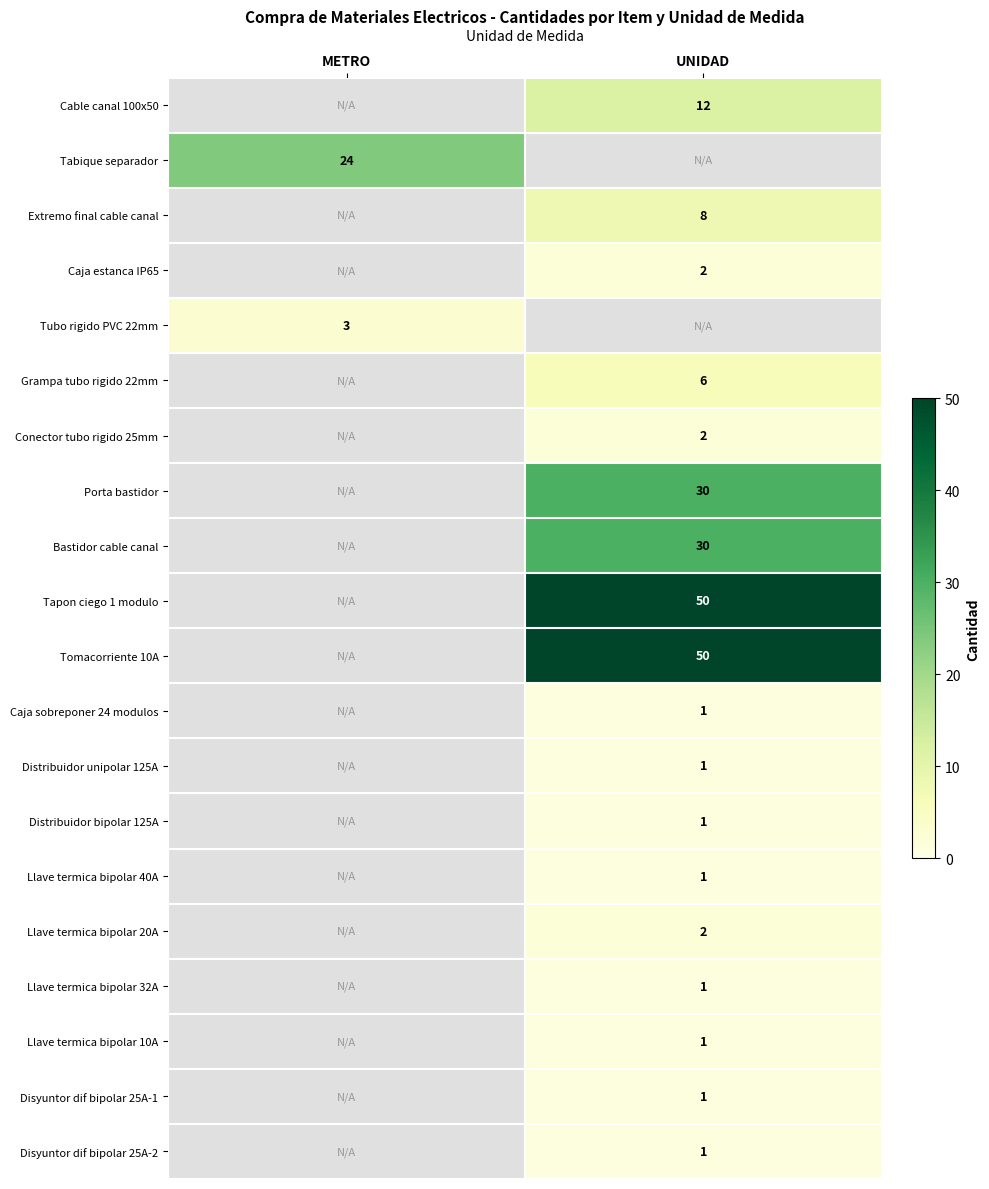

Which series has the widest spread of values?

row_1